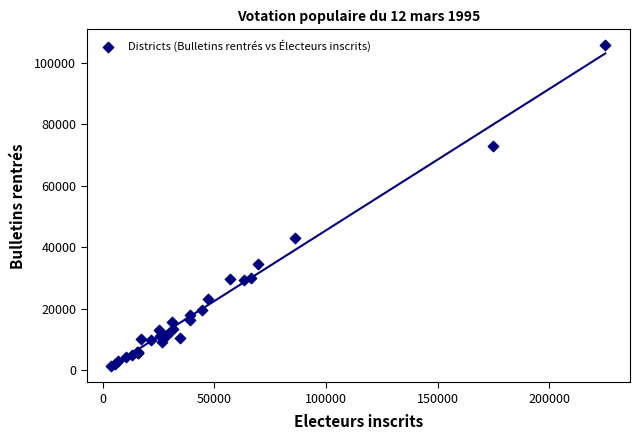

What Y value in the scatter plot is closest to 53534?

43169